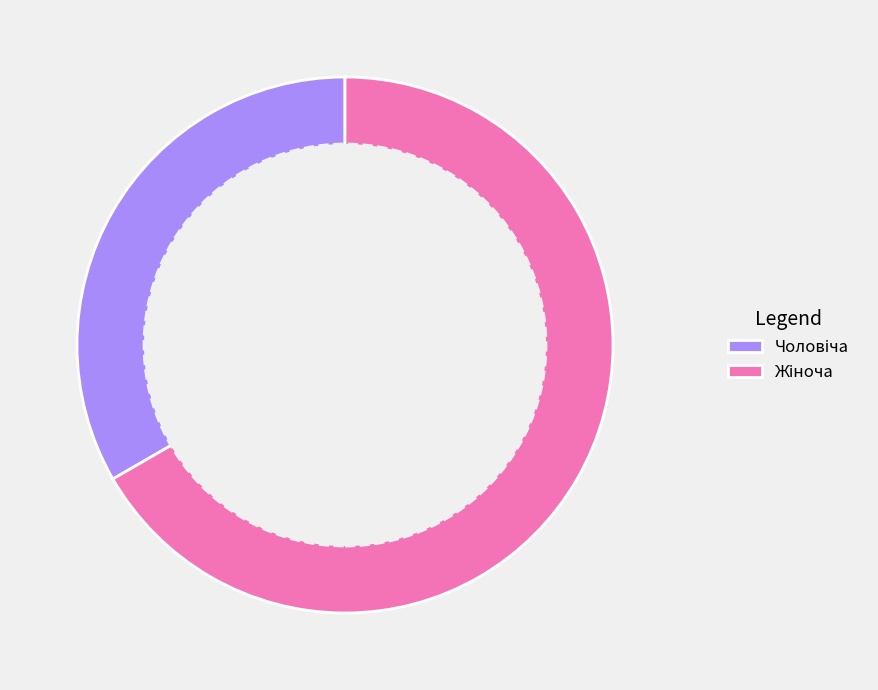

Is there any slice that represents more than half of the pie?

Yes